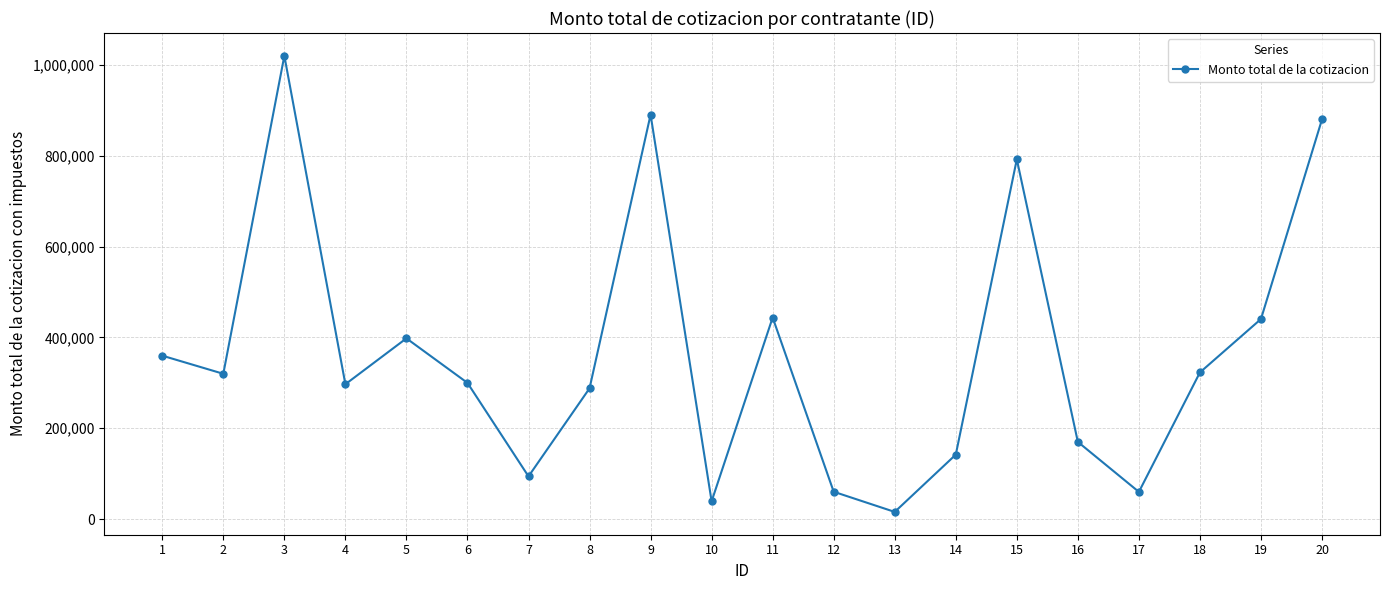

How many lines are shown in the chart?

1